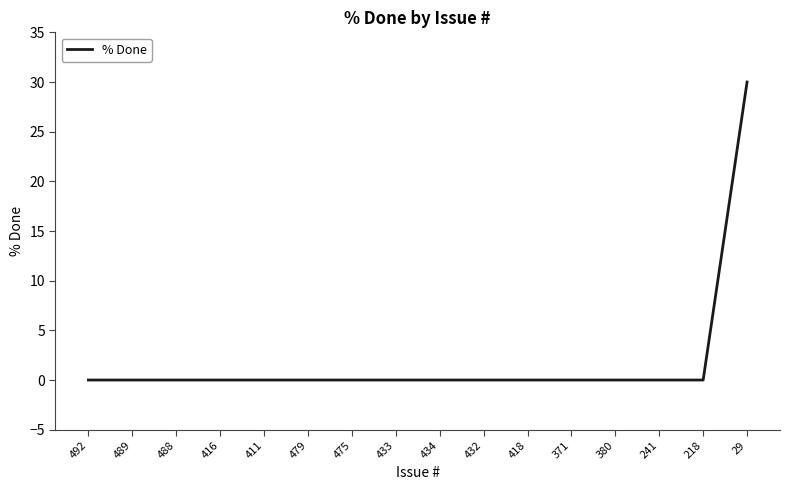

Which has a higher value, 371 or 29?

29